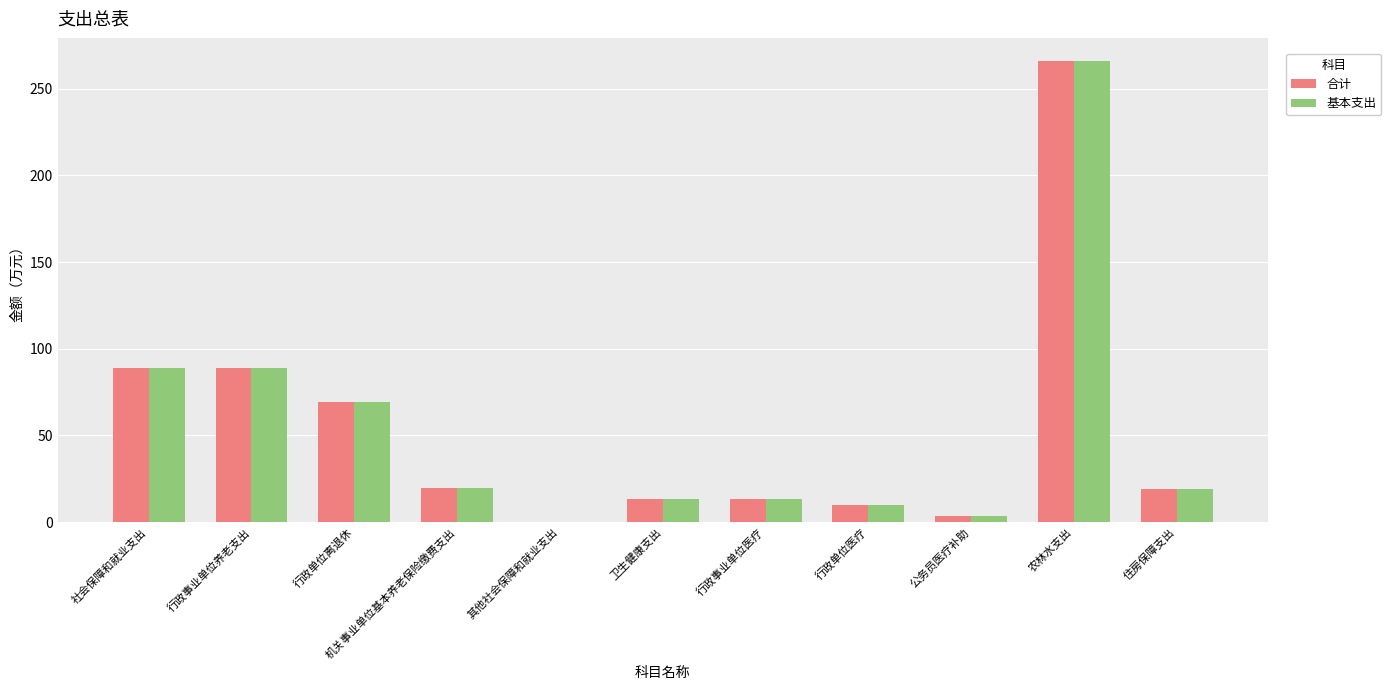

At which category is the sum across all series the highest?

农林水支出